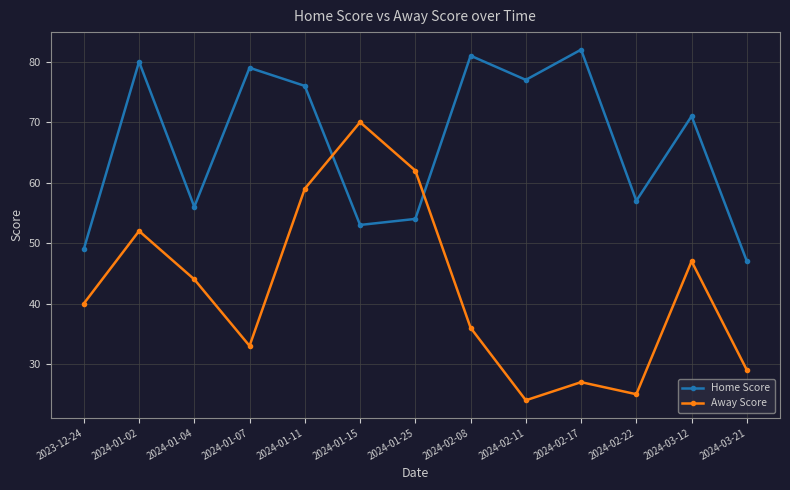

What is the average value of the Away Score series?

42